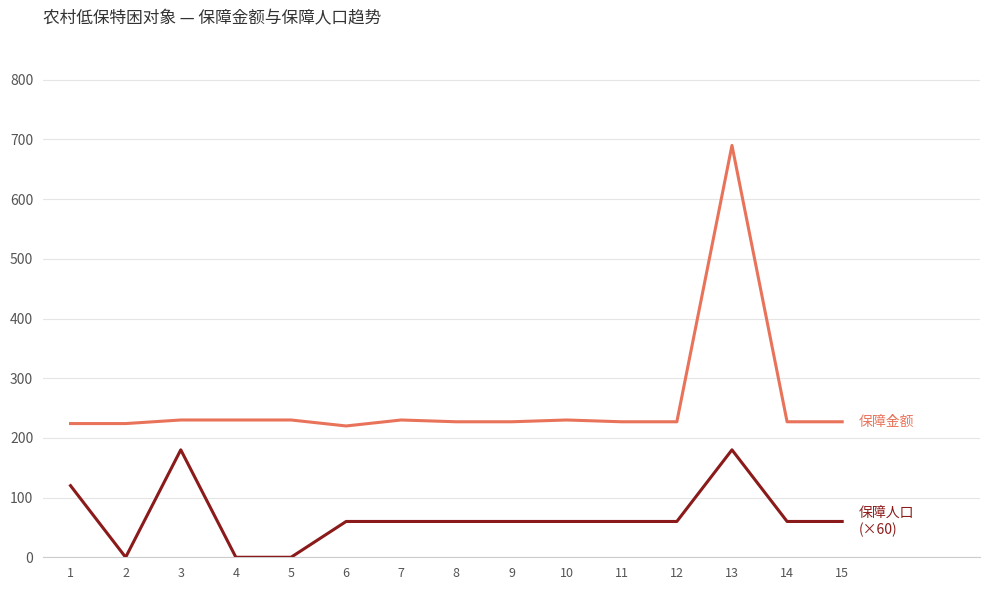

At which category is the sum across all series the highest?

13